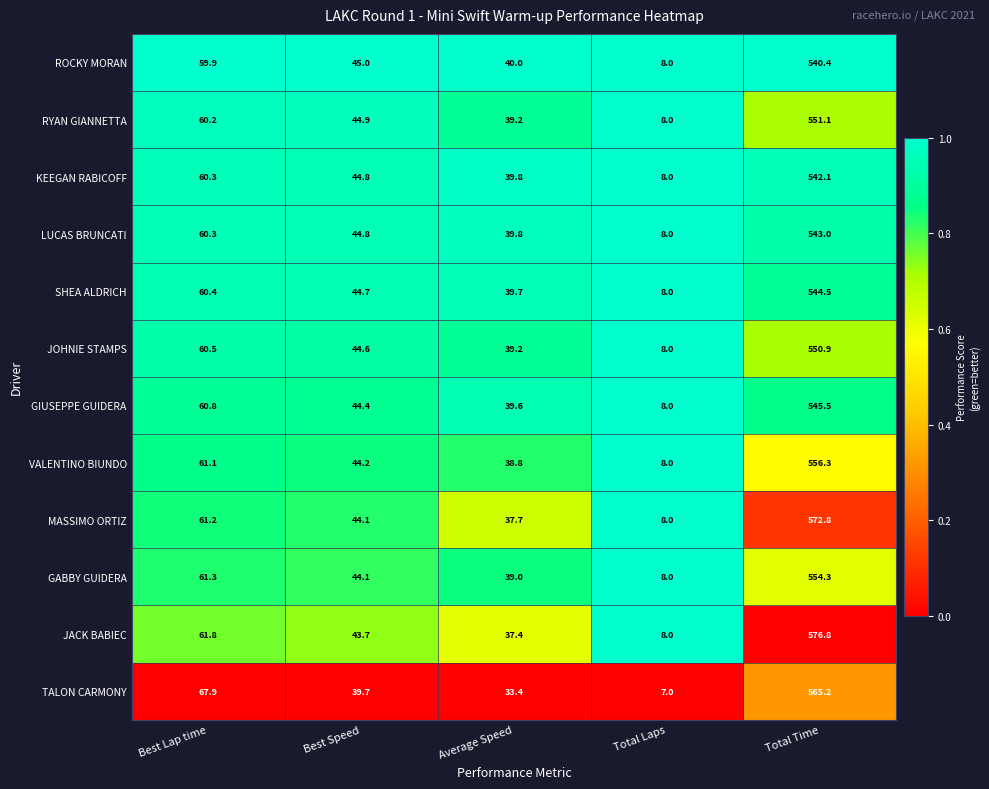

Which category has the highest value in the VALENTINO BIUNDO series?

Total Time